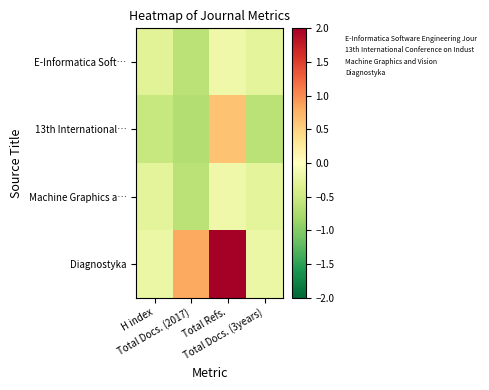

At how many categories does at least one series exceed 0?

2